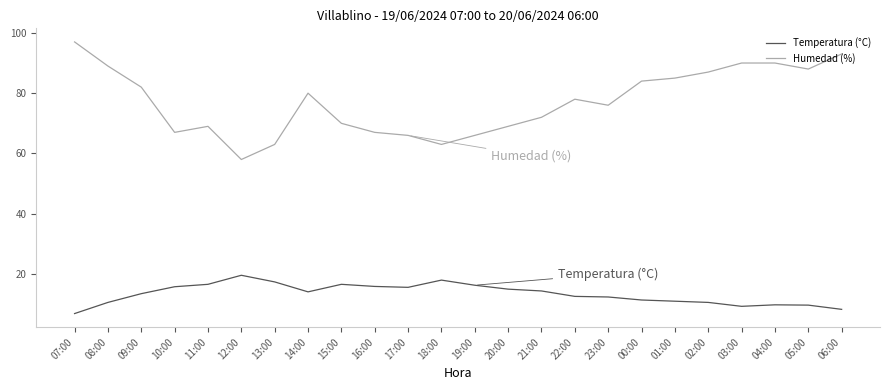

What is the total value across all series at 17:00?

81.6